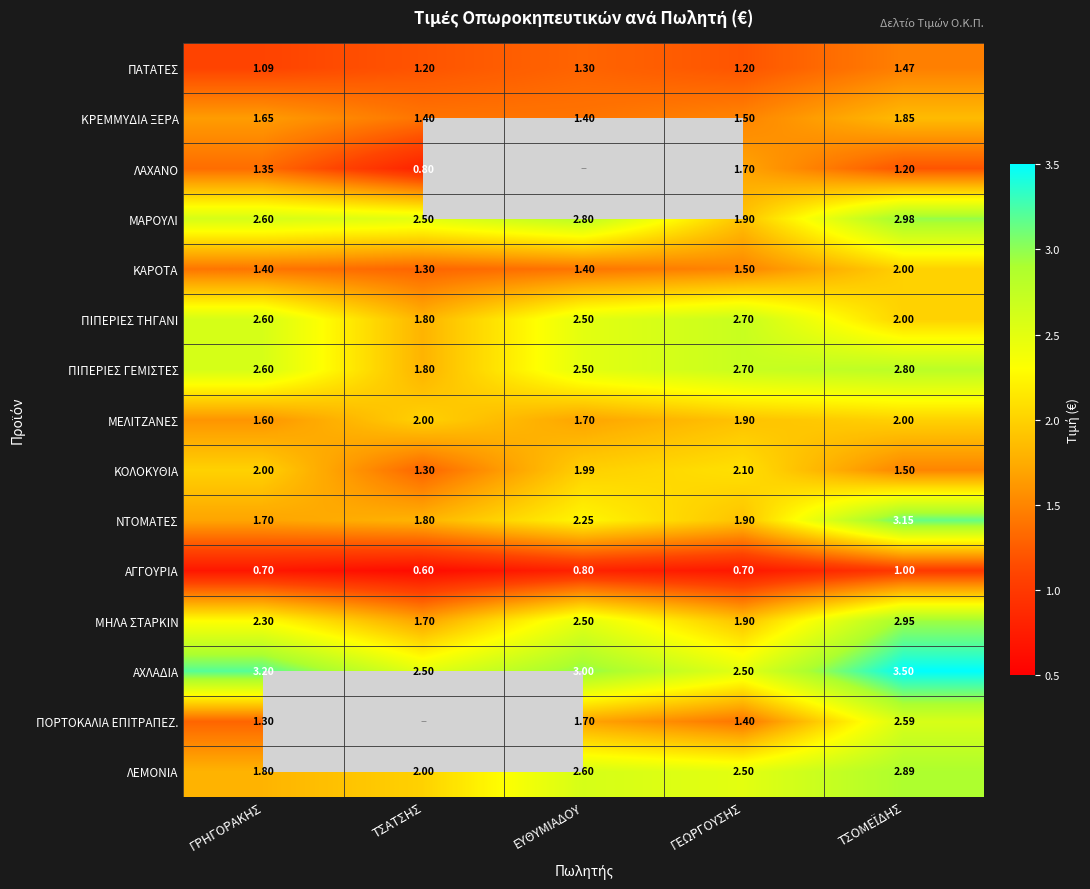

How many ΠΙΠΕΡΙΕΣ ΤΗΓΑΝΙ values are between 2 and 3?

4